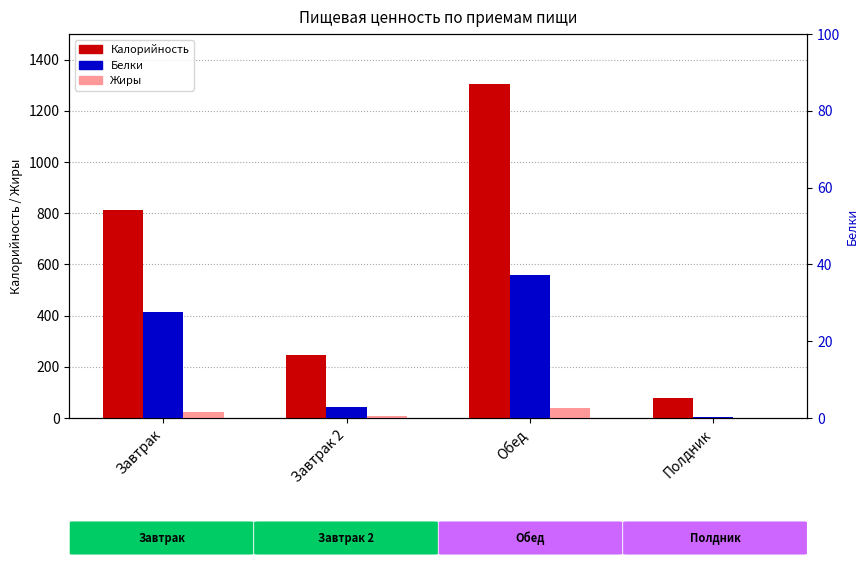

How many groups of bars are there?

4